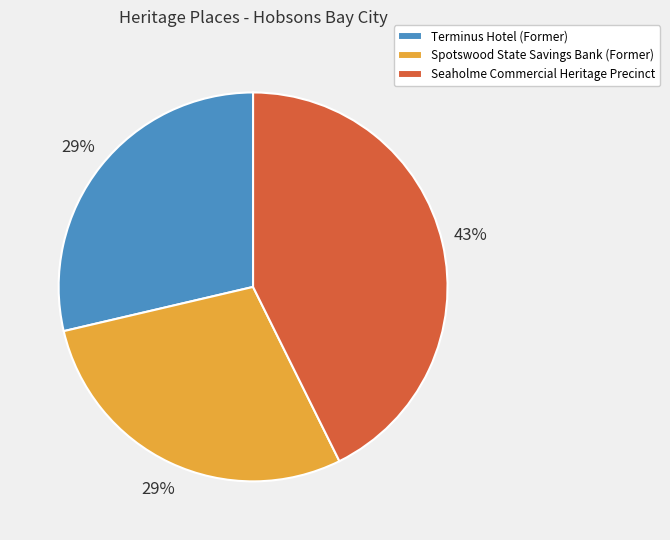

To the nearest percent, what portion does Terminus Hotel (Former) represent?

29%